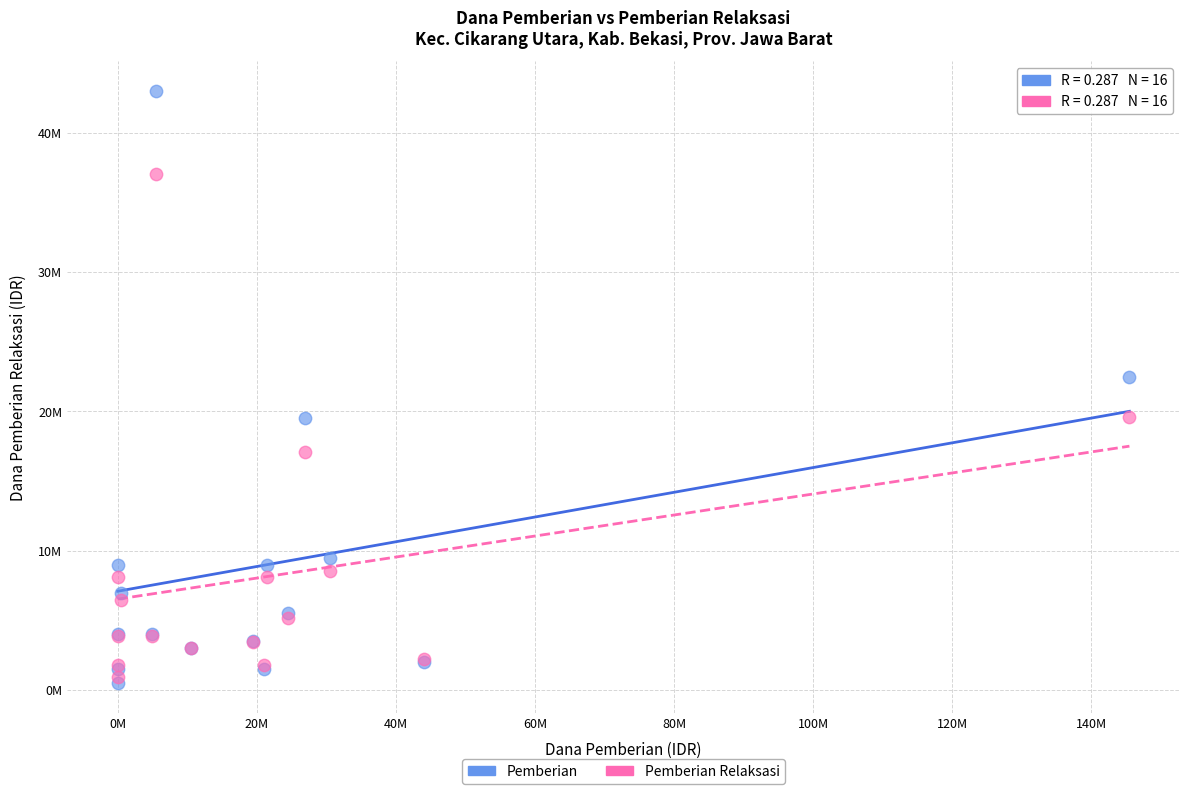

What are all the series names shown in the legend?

Pemberian, Pemberian Relaksasi